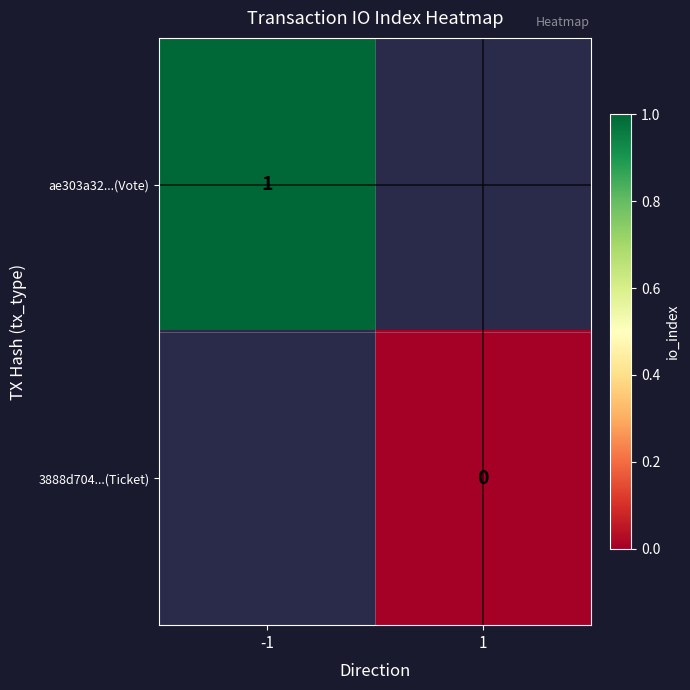

List the labels in order of v_cross value, smallest first.

1, 1